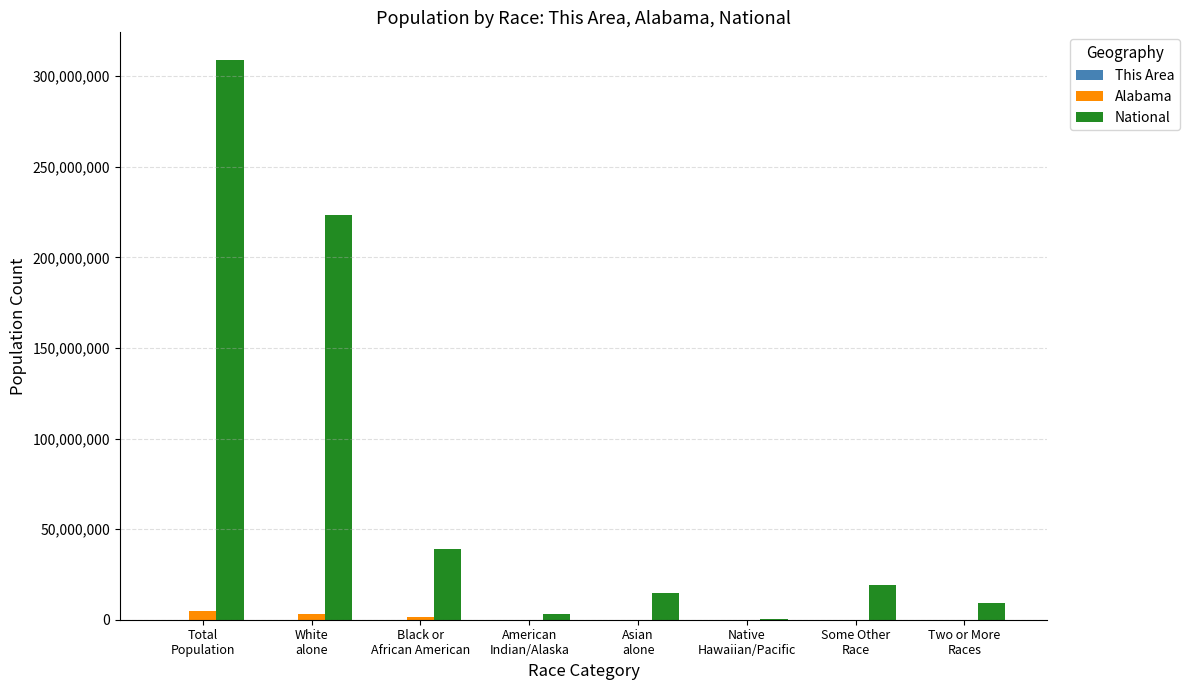

Which series has the largest range (max minus min)?

National